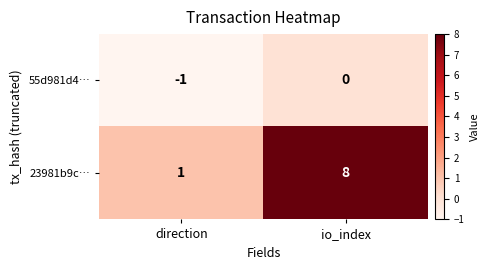

The value of 23981b9c… at direction is 0. True or false?

False